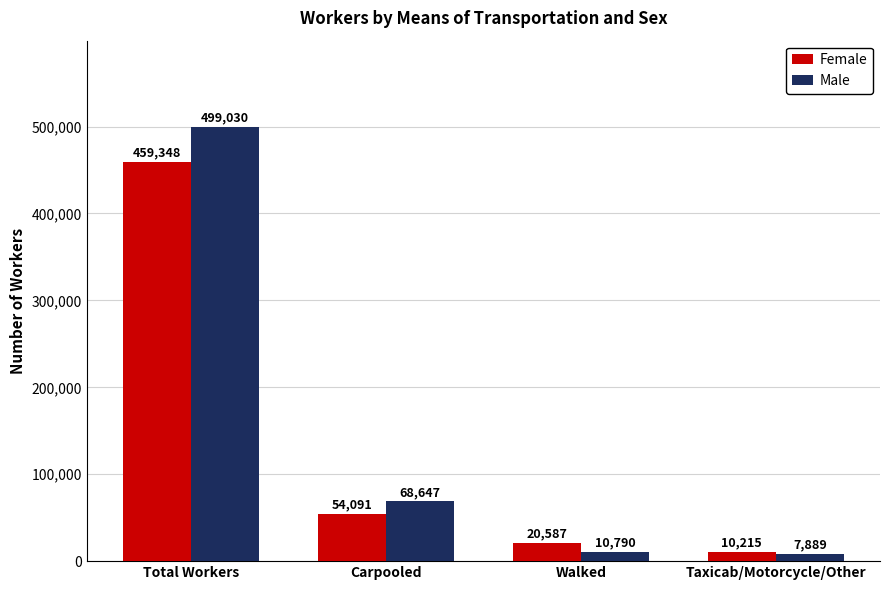

What is the difference between the Male values at Carpooled and Total Workers?

430383